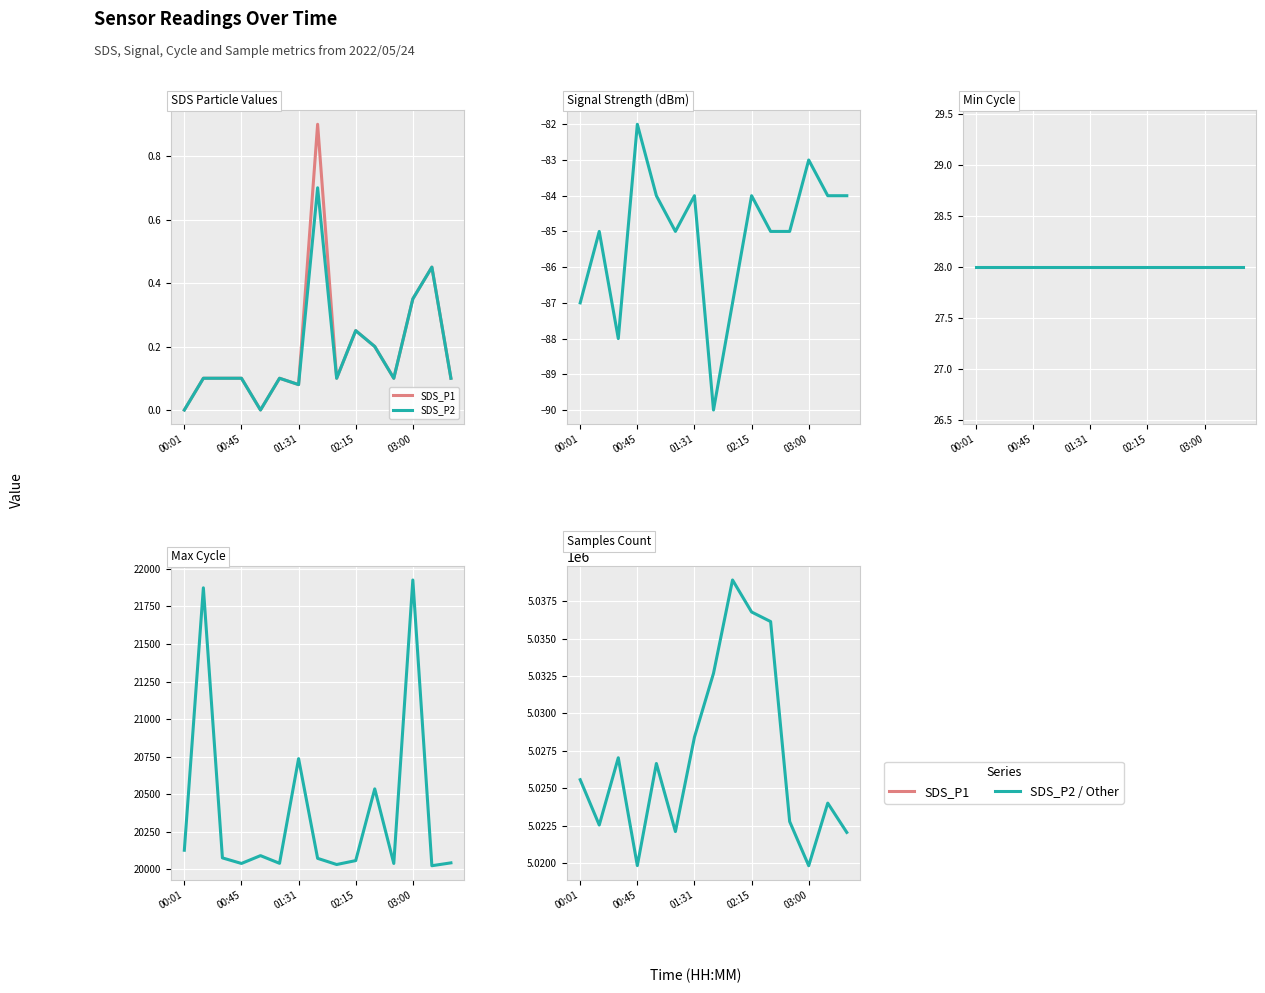

At which label is SDS_P2 closest to 0?

00:01